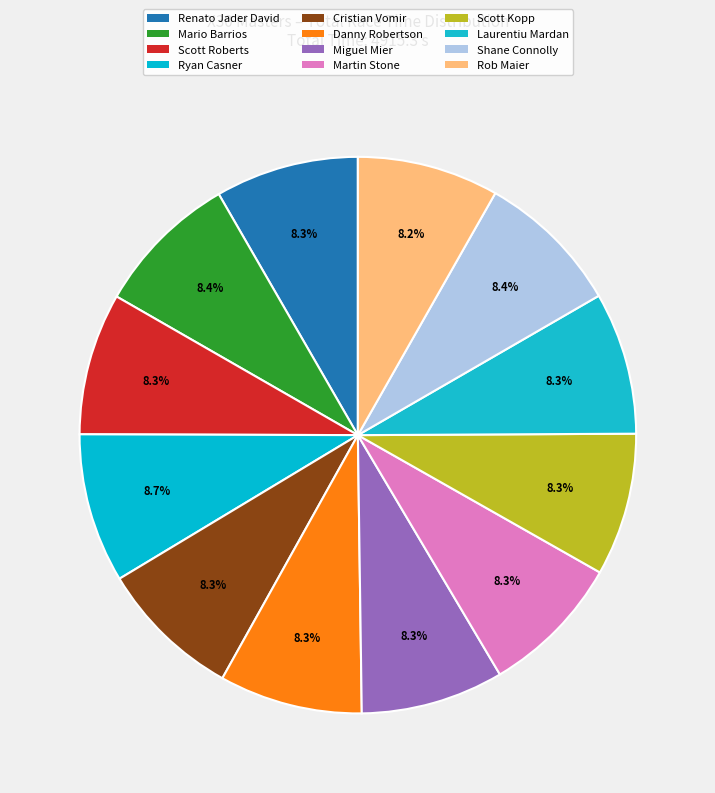

How many segments does this pie chart have?

12